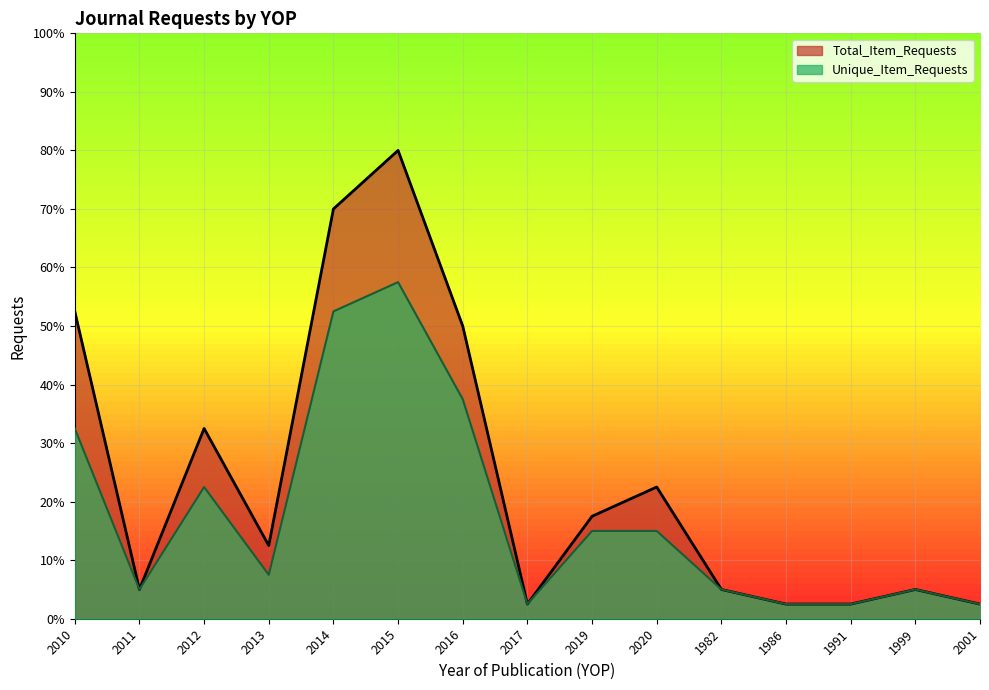

Where is the first local minimum for Unique_Item_Requests?

2011